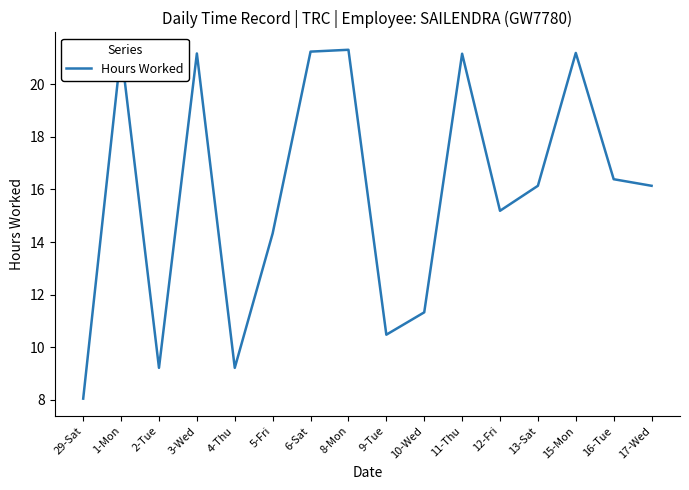

Is it true that the value at 10-Wed is 19.7?

False